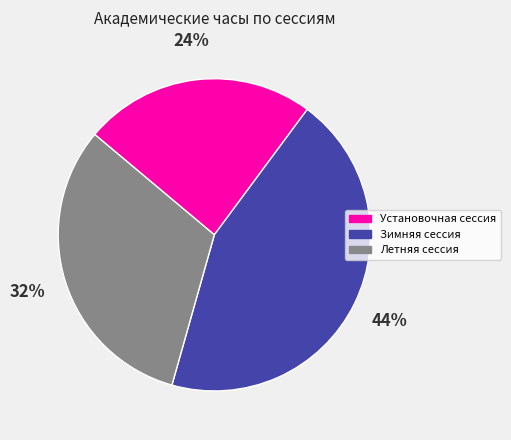

What percentage is the Установочная сессия slice, to the nearest percent?

24%